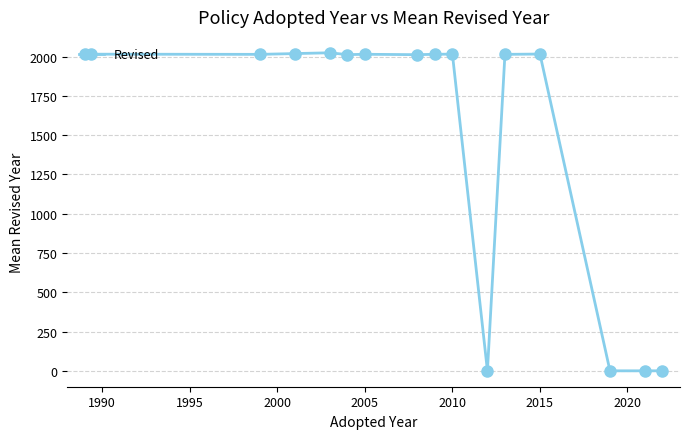

How many lines are shown in the chart?

1